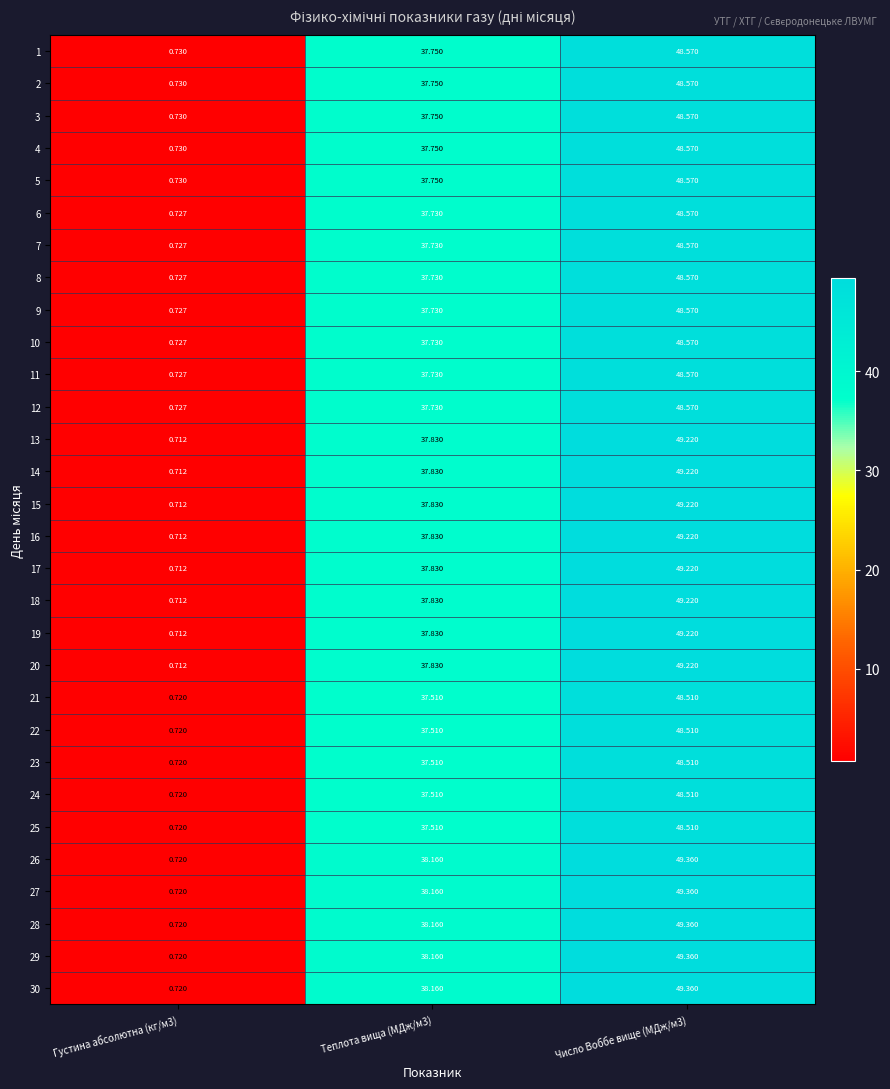

Is the value of 4 at Густина абсолютна (кг/м3) greater than the value of 12 at Густина абсолютна (кг/м3)?

Yes